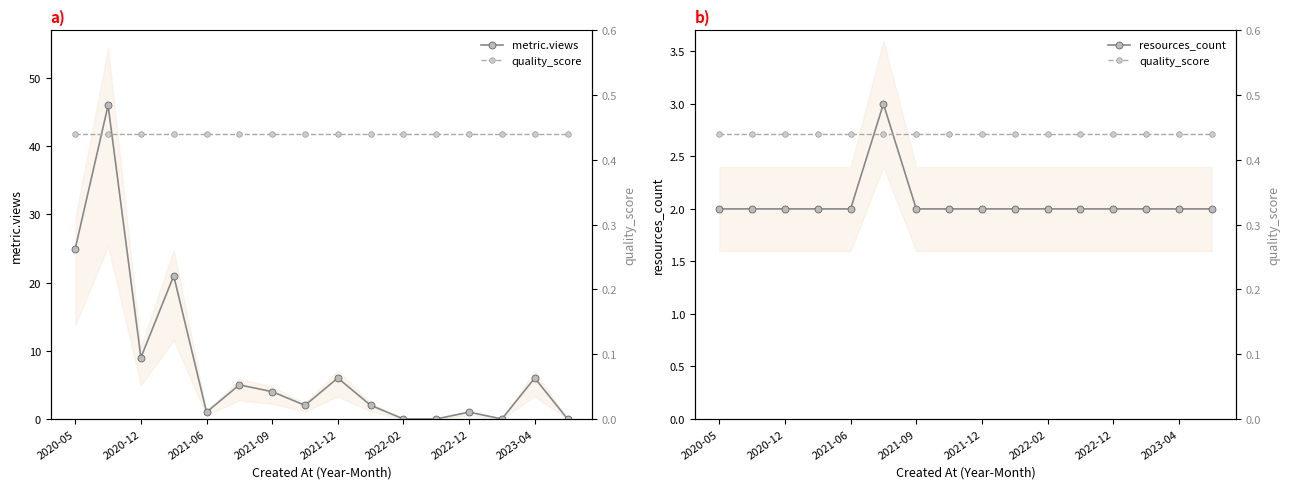

The resources_count series shows 3 at 2020-05. True or false?

False